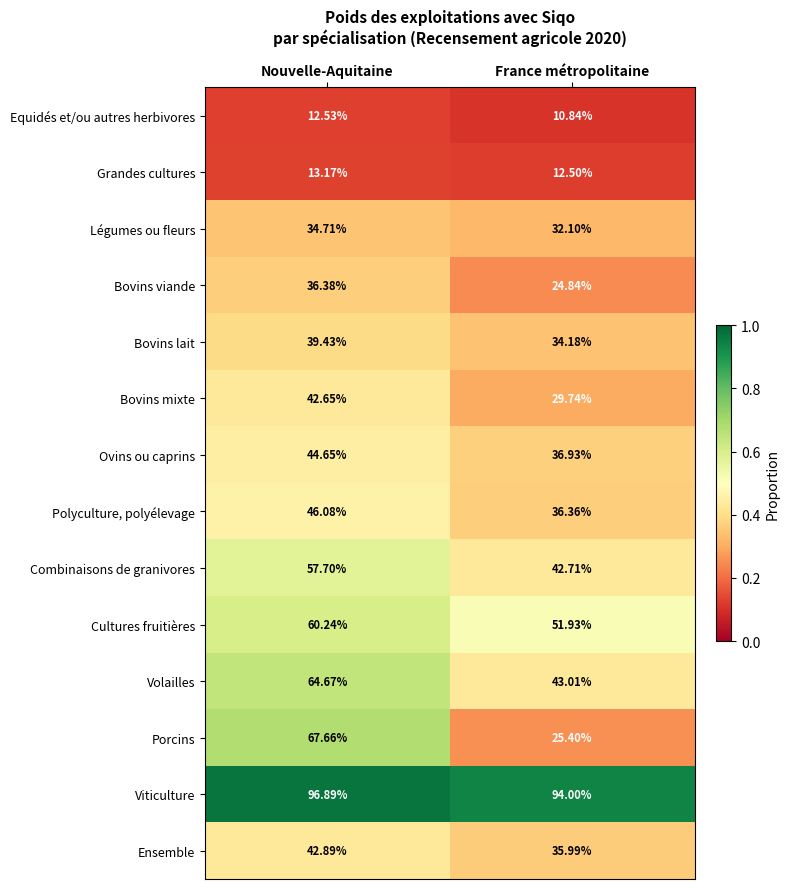

Between Nouvelle-Aquitaine and France métropolitaine, which series saw the biggest shift?

Porcins